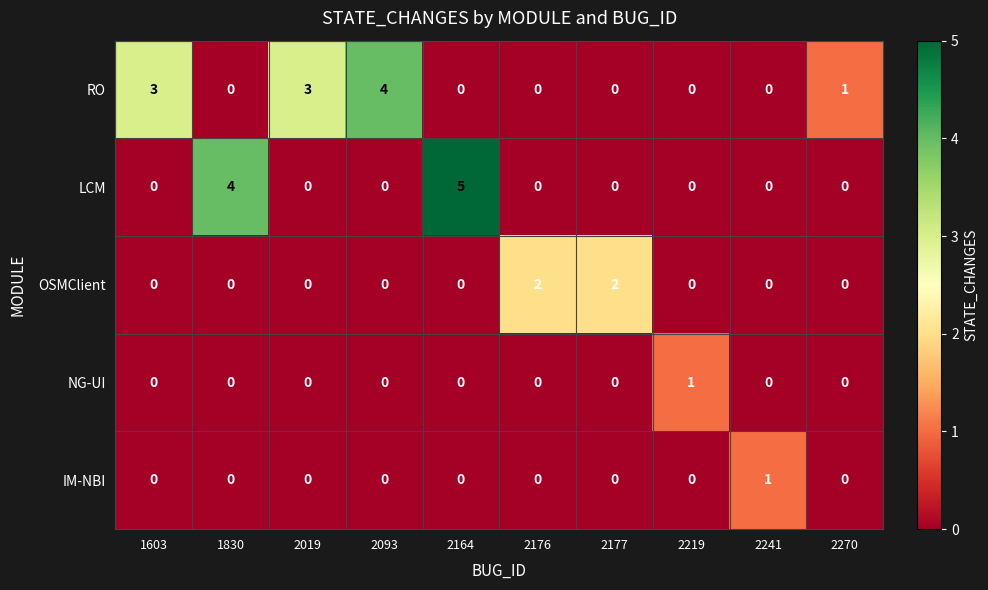

How many IM-NBI values are between 0 and 1?

10